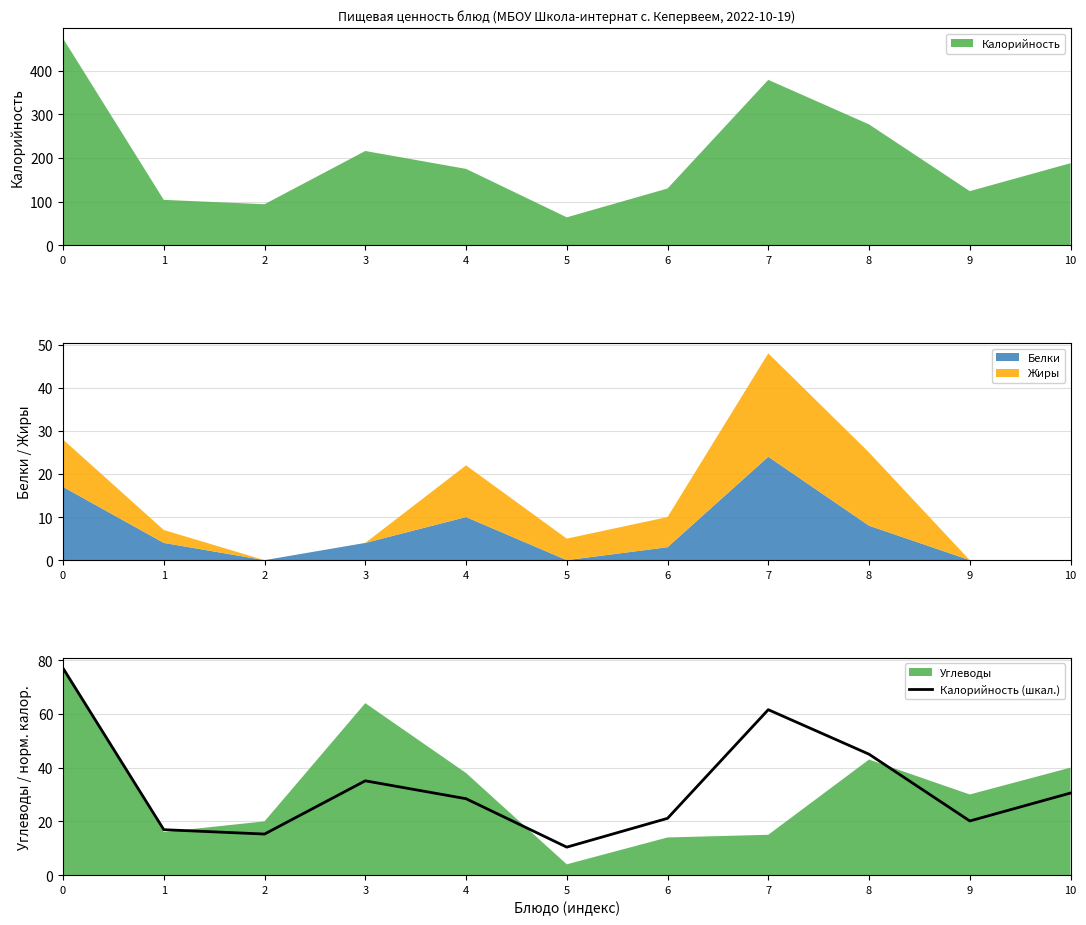

Is it true that Калорийность (шкал.) equals 11.4 at 3?

False